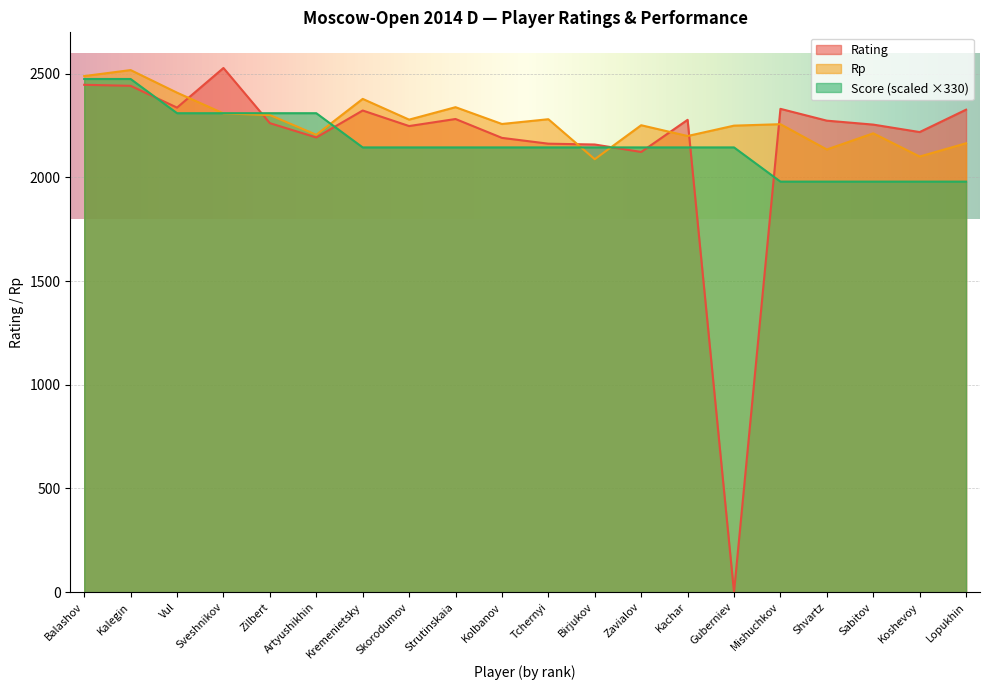

Between which two adjacent categories do Rp and Rating first intersect?

Vul and Sveshnikov